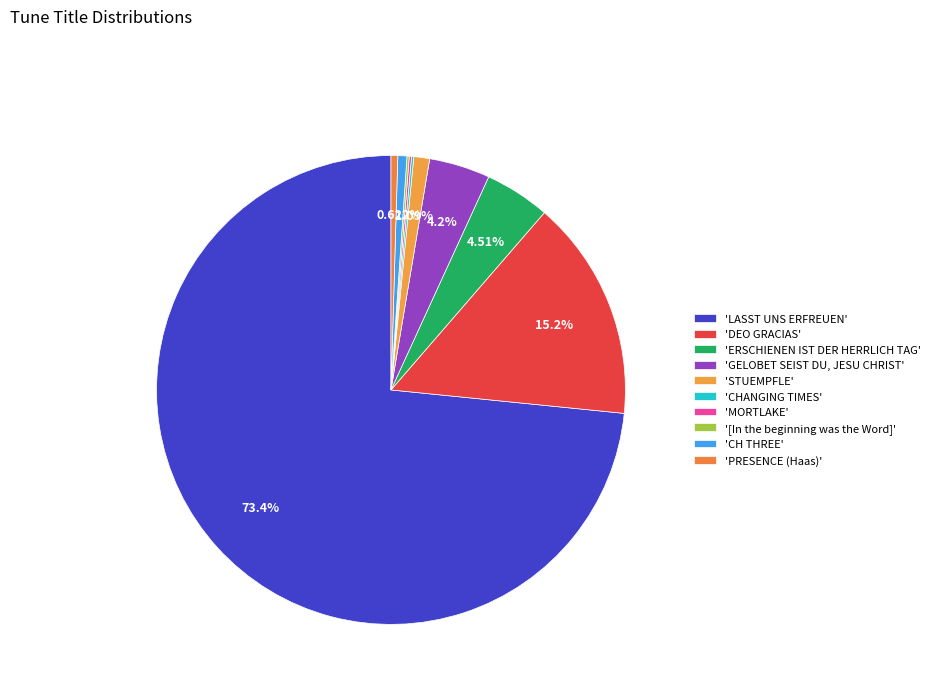

What is the largest slice in the pie chart?

LASST UNS ERFREUEN